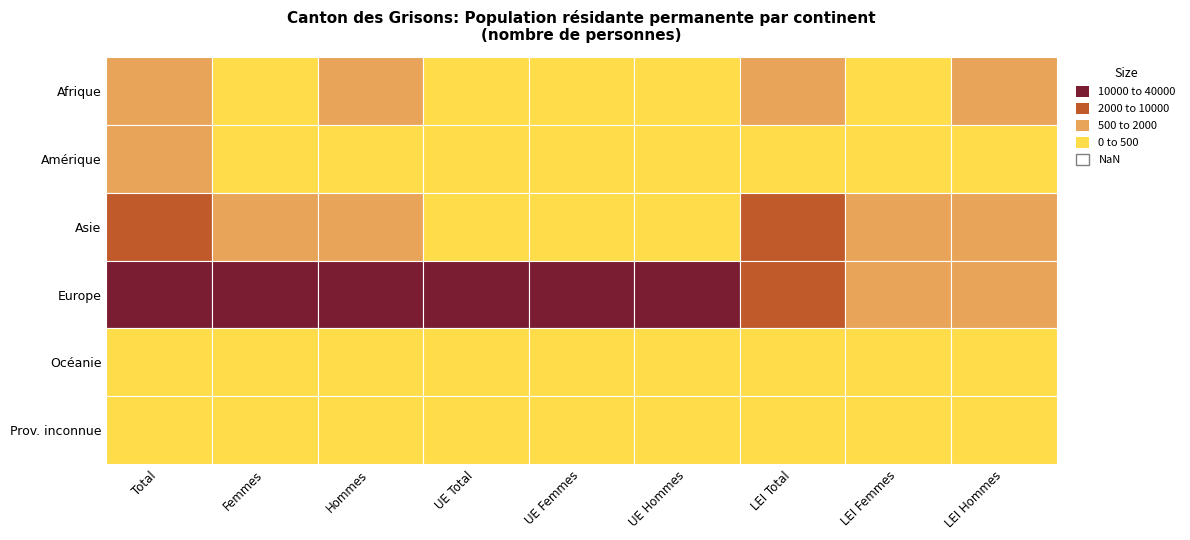

The value of Afrique at 3 is 37. True or false?

True